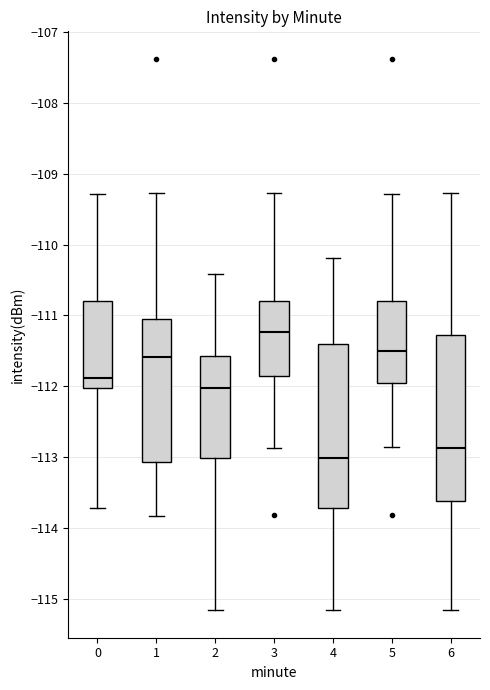

Reading left to right, transcribe this box plot: for each box, give where its median line is, the range the box spans, and where its two whiskers end, as read against the y-axis. The values are not printed on the chart, so give them approximately, as read against the axis.

0: median -111.9, box -112.0 to -110.8, whiskers -113.7 to -109.3
1: median -111.6, box -113.1 to -111.0, whiskers -113.8 to -109.3
2: median -112.0, box -113.0 to -111.6, whiskers -115.2 to -110.4
3: median -111.2, box -111.9 to -110.8, whiskers -112.9 to -109.3
4: median -113.0, box -113.7 to -111.4, whiskers -115.2 to -110.2
5: median -111.5, box -111.9 to -110.8, whiskers -112.9 to -109.3
6: median -112.9, box -113.6 to -111.3, whiskers -115.2 to -109.3